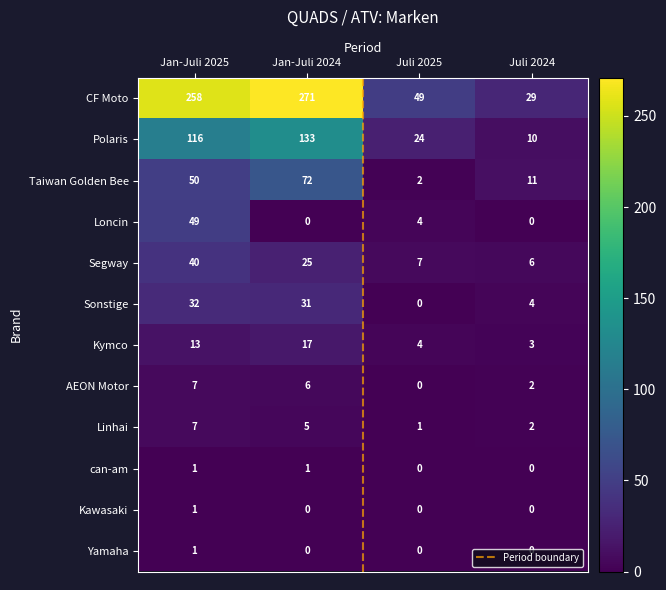

Which series has the largest total across all categories?

CF Moto